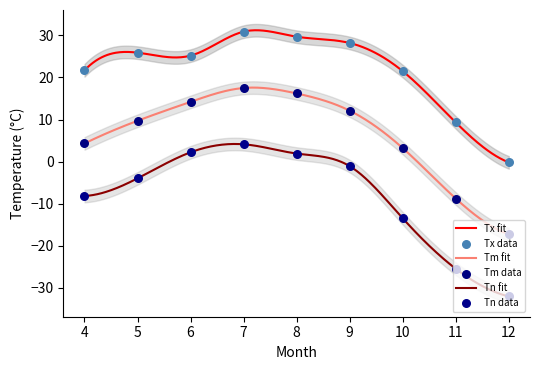

Which series contains the highest Y value?

Tx